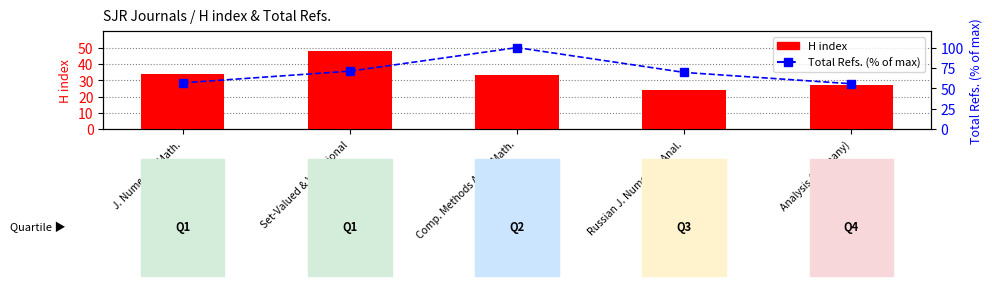

List the labels in order of H index value, largest first.

Set-Valued & Variational, J. Numerical Math., Comp. Methods Appl. Math., Analysis (Germany), Russian J. Numerical Anal.